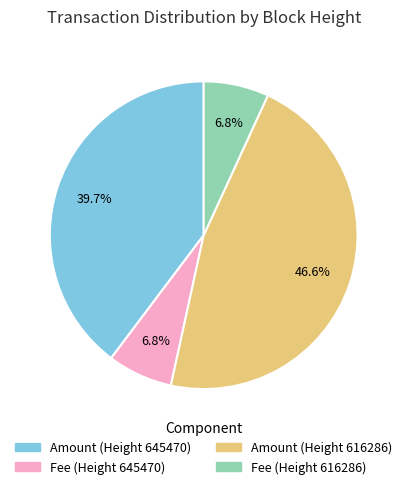

Count the number of slices in the pie.

4